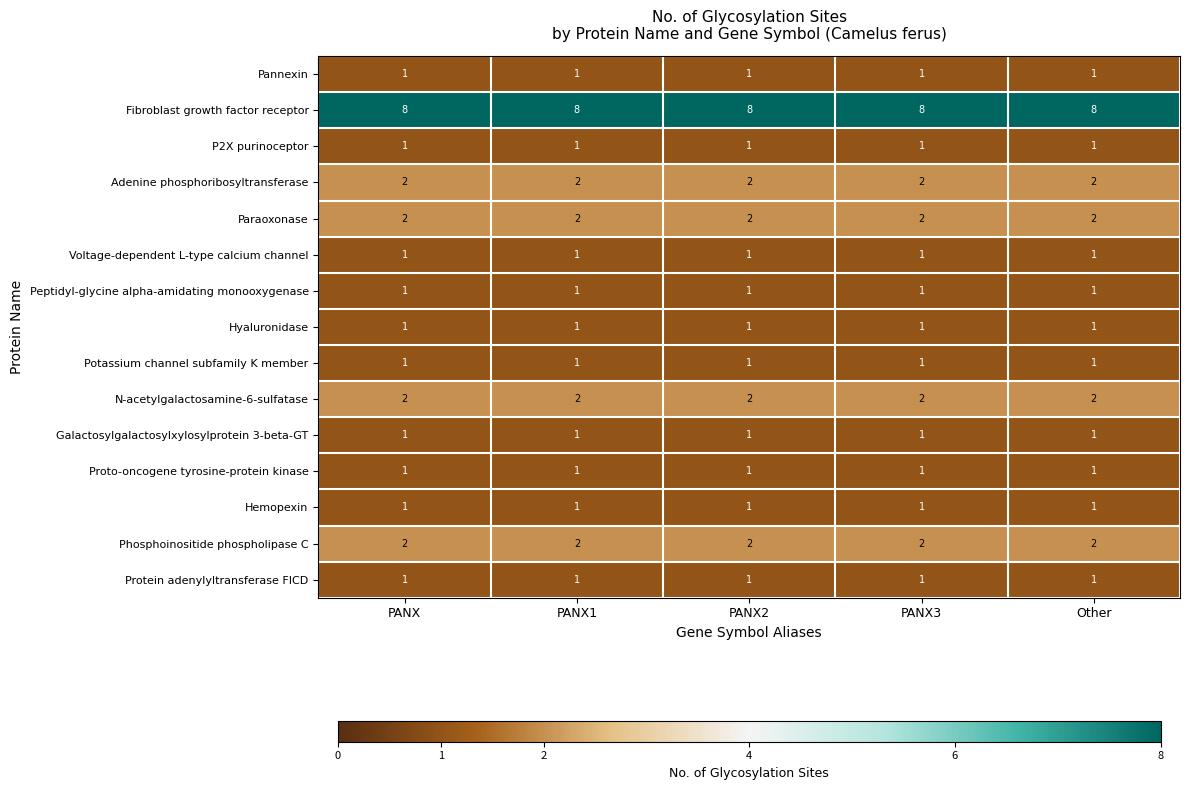

What is the sum of all Paraoxonase values?

10